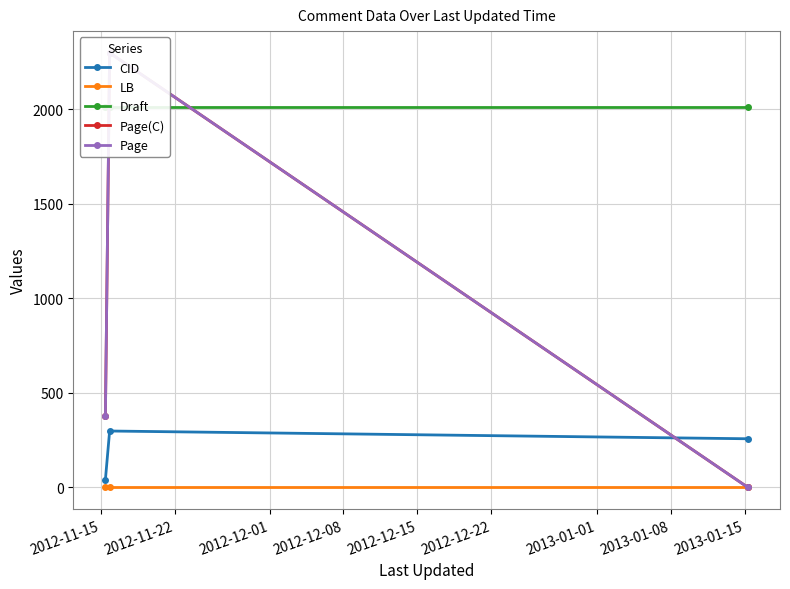

What is the difference between the highest and lowest values at 2012-11-22?

2297.0